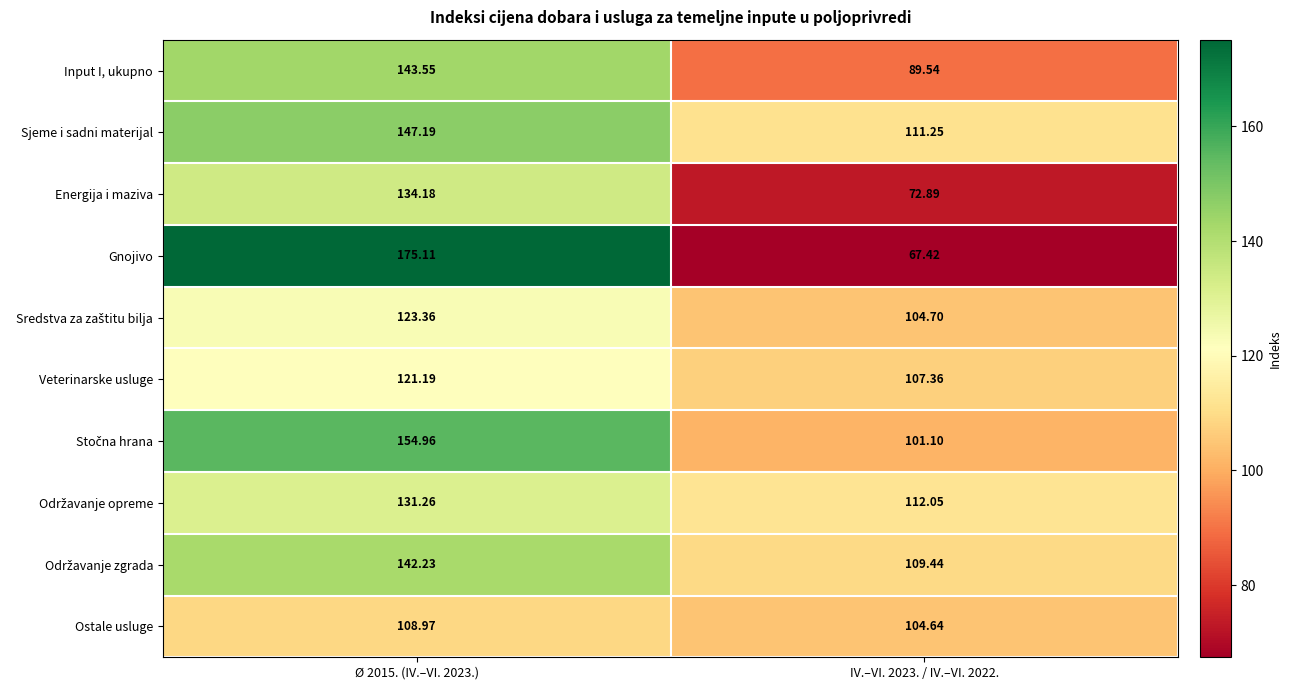

Is the value of Veterinarske usluge at IV.–VI. 2023. / IV.–VI. 2022. greater than the value of Input I, ukupno at Ø 2015. (IV.–VI. 2023.)?

No